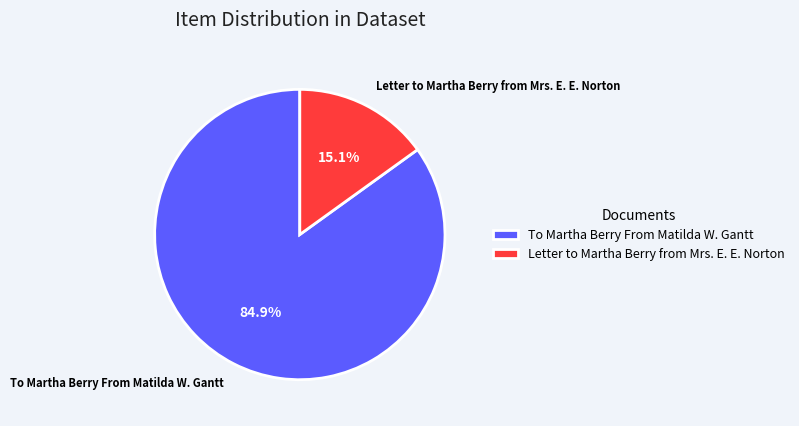

Approximately how many times larger is the value at To Martha Berry From Matilda W. Gantt compared to Letter to Martha Berry from Mrs. E. E. Norton?

5.6